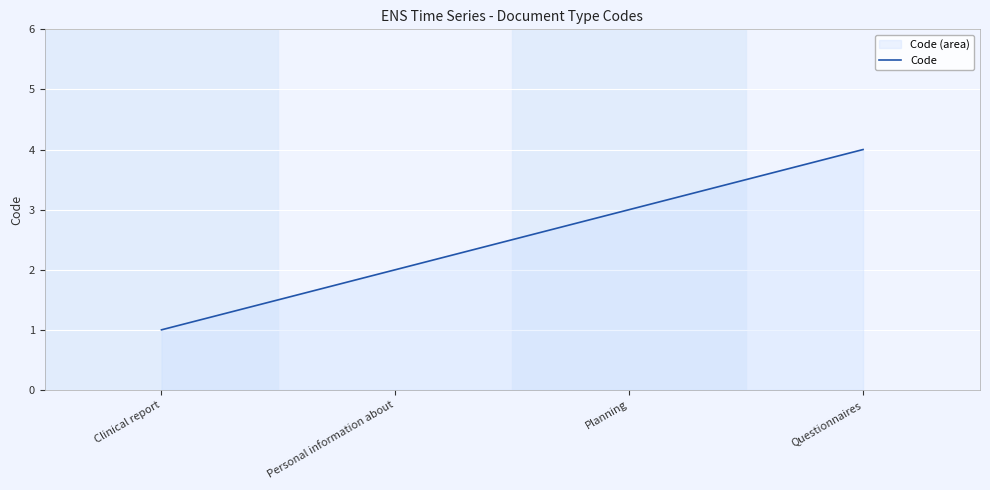

True or false: the data has more than 1 interior local peaks.

False